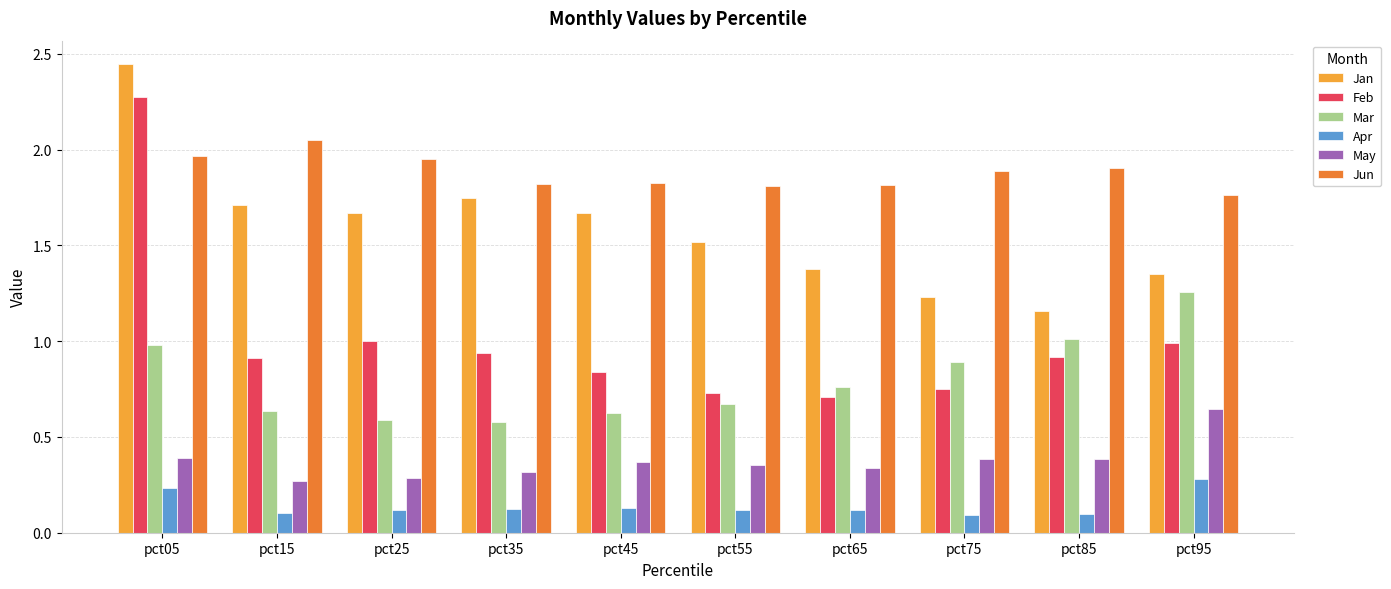

How many bars are there in total?

60